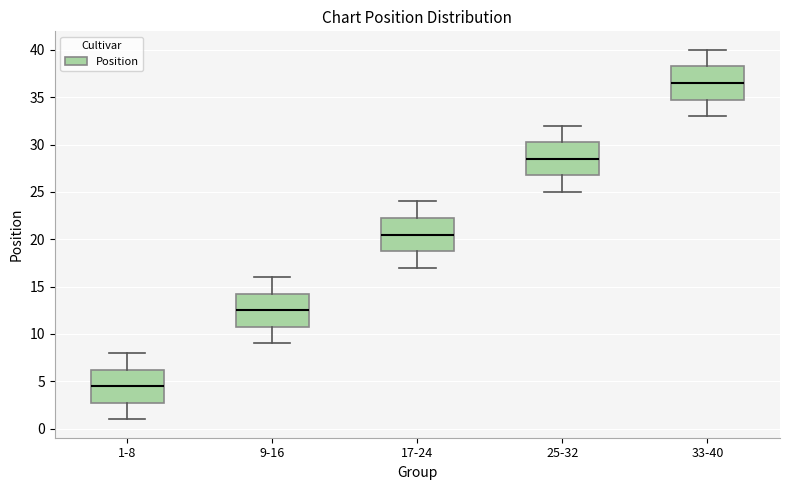

Which box has the highest median line?

33-40